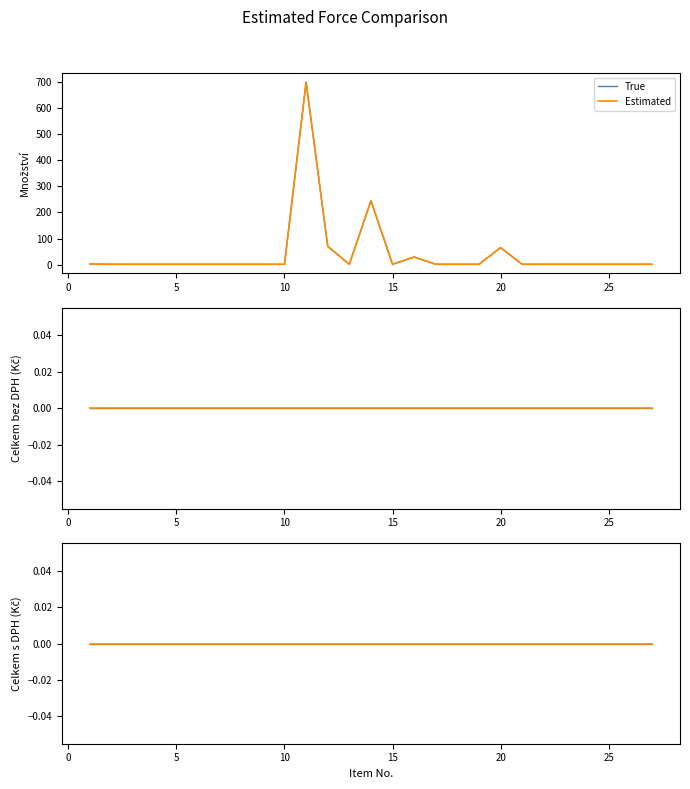

True or false: mnozstvi and Celkem_bez_DPH intersect in this chart.

False